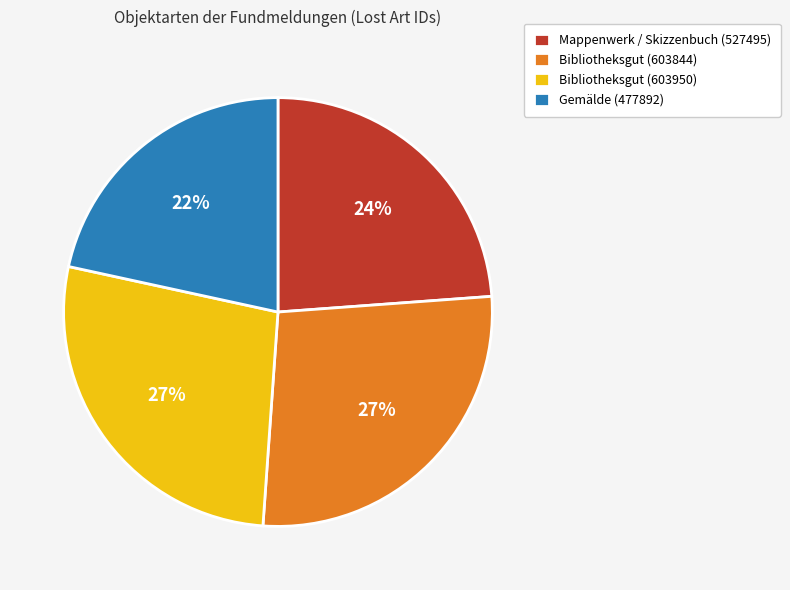

Is it true that Gemälde (477892) is 14% of the pie?

False